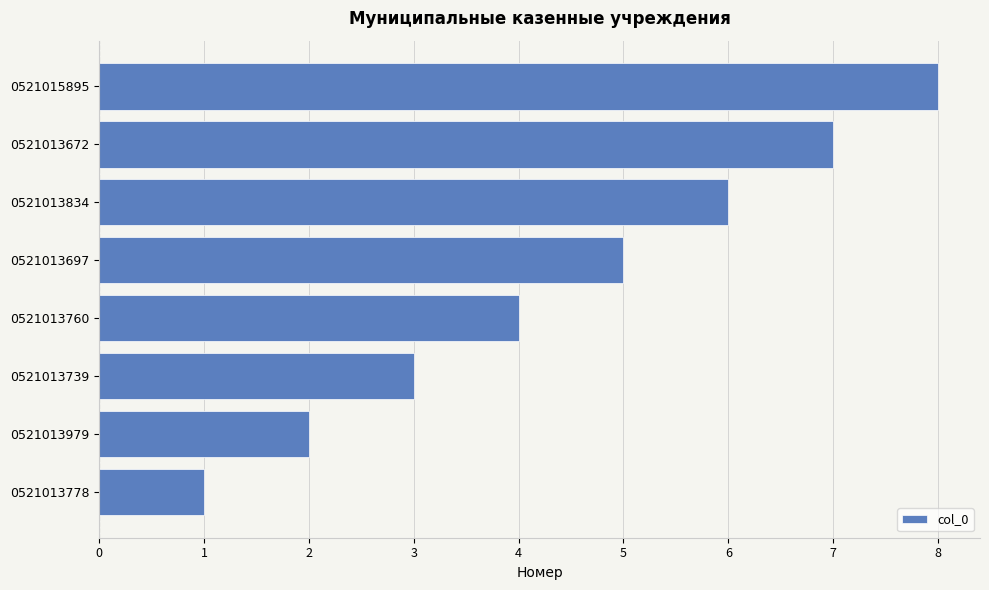

What is the smallest value displayed?

1